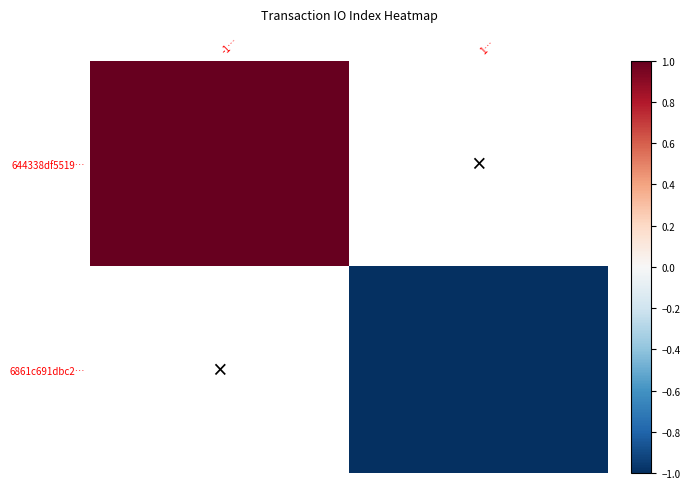

Which series has the largest range (max minus min)?

644338df5519…